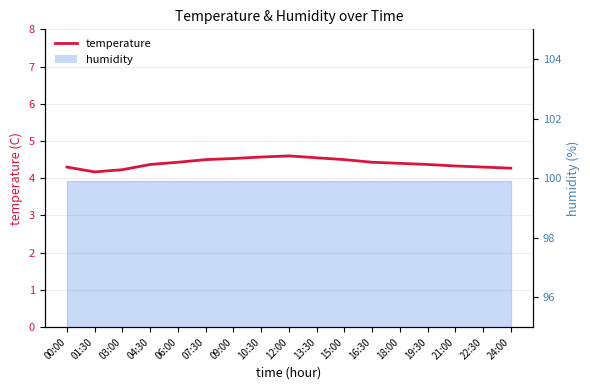

What is the change in value from 00:00 to 16:30?

+0.1